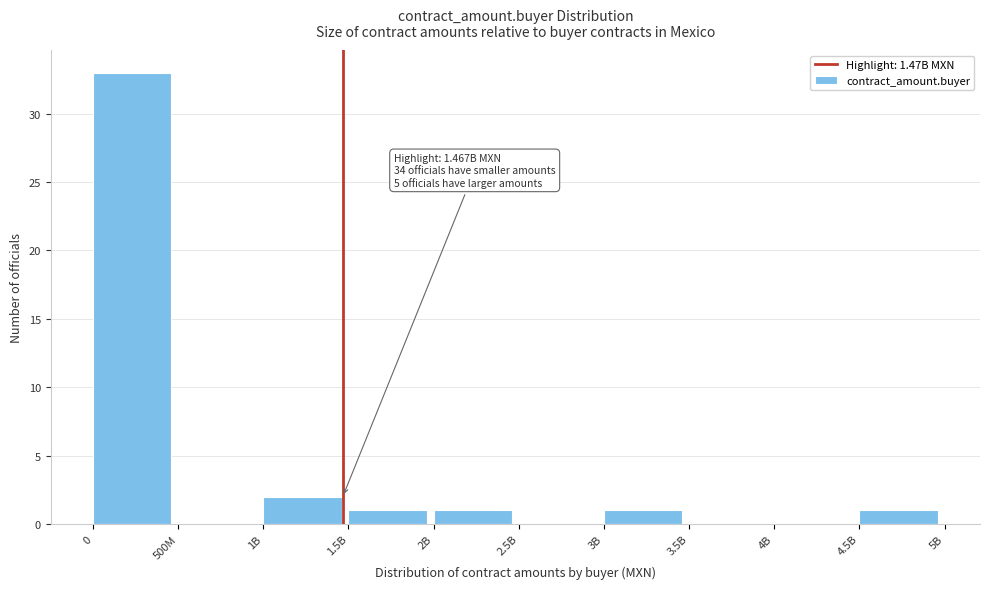

Reading right to left, extract all data points from this chart.

4.5B=1	4B=0	3.5B=0	3B=1	2.5B=0	2B=1	1.5B=1	1B=2	500M=0	0=33